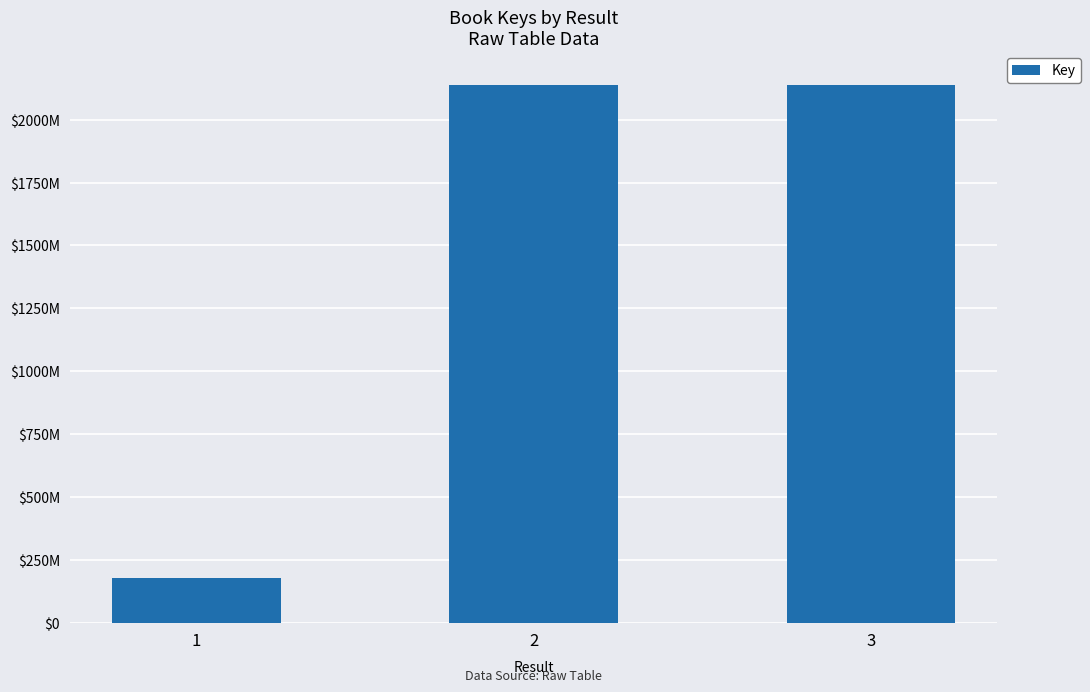

At which label does the data first exceed 2137679377?

3